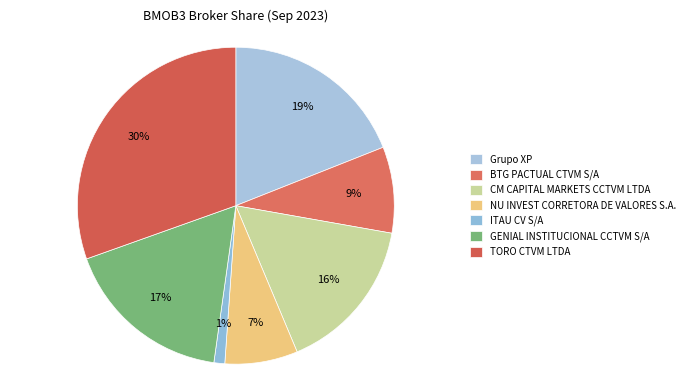

How many segments does this pie chart have?

7